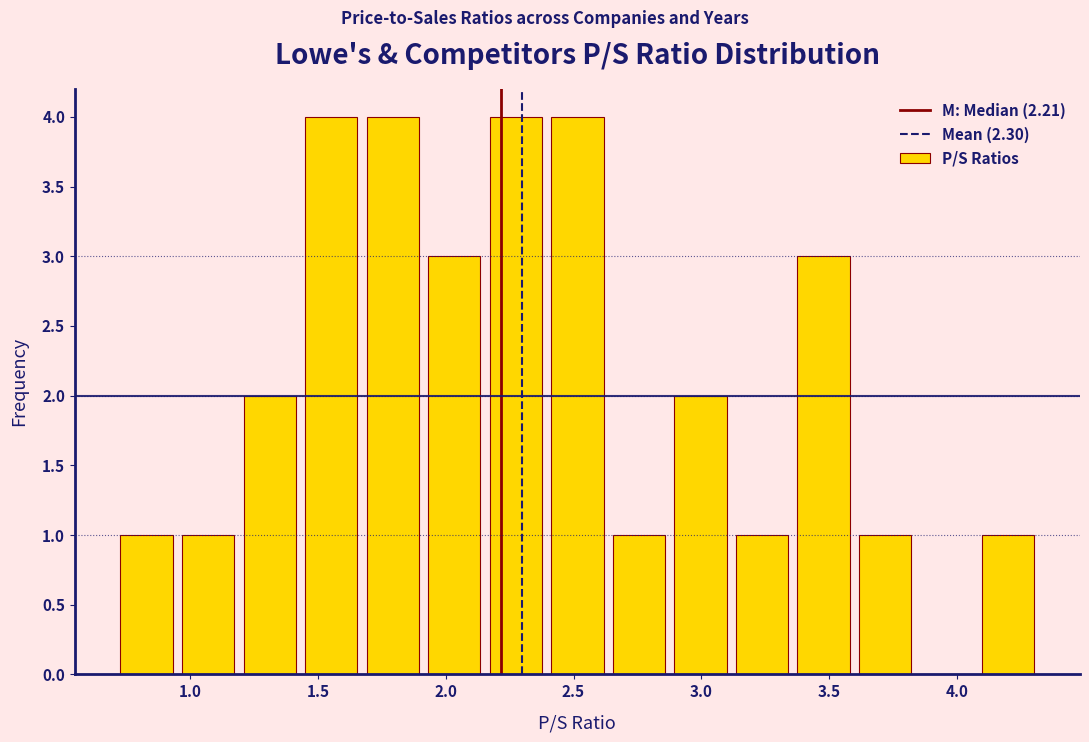

Reading left to right, list every bar in this chart as the range it spans on the x-axis followed by its height. Neither the bar edges nor the heights are printed on the chart, so give them approximately, as read against the axes.

0.70 to 0.95: 1
0.95 to 1.20: 1
1.20 to 1.45: 2
1.45 to 1.65: 4
1.65 to 1.90: 4
1.90 to 2.15: 3
2.15 to 2.40: 4
2.40 to 2.65: 4
2.65 to 2.90: 1
2.90 to 3.10: 2
3.10 to 3.35: 1
3.35 to 3.60: 3
3.60 to 3.85: 1
3.85 to 4.10: 0
4.10 to 4.30: 1